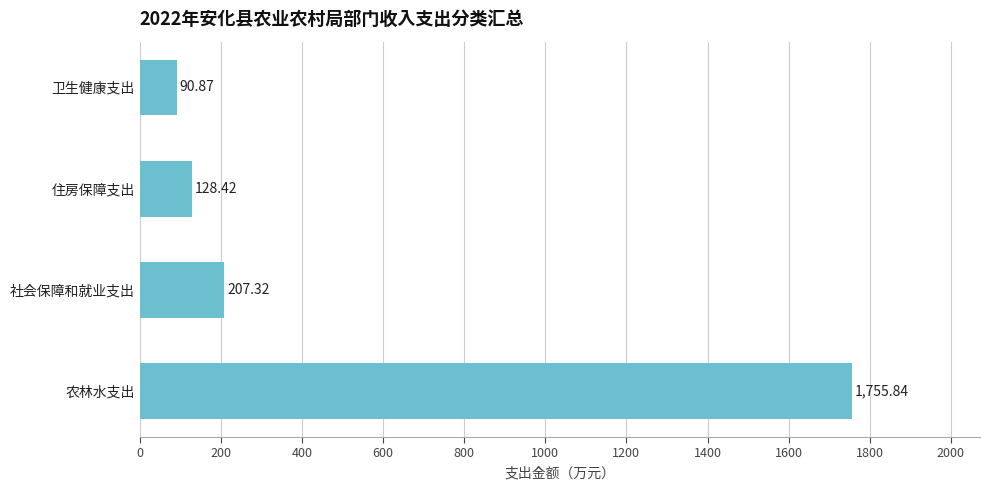

Are the bars grouped side by side (vs. stacked)?

No